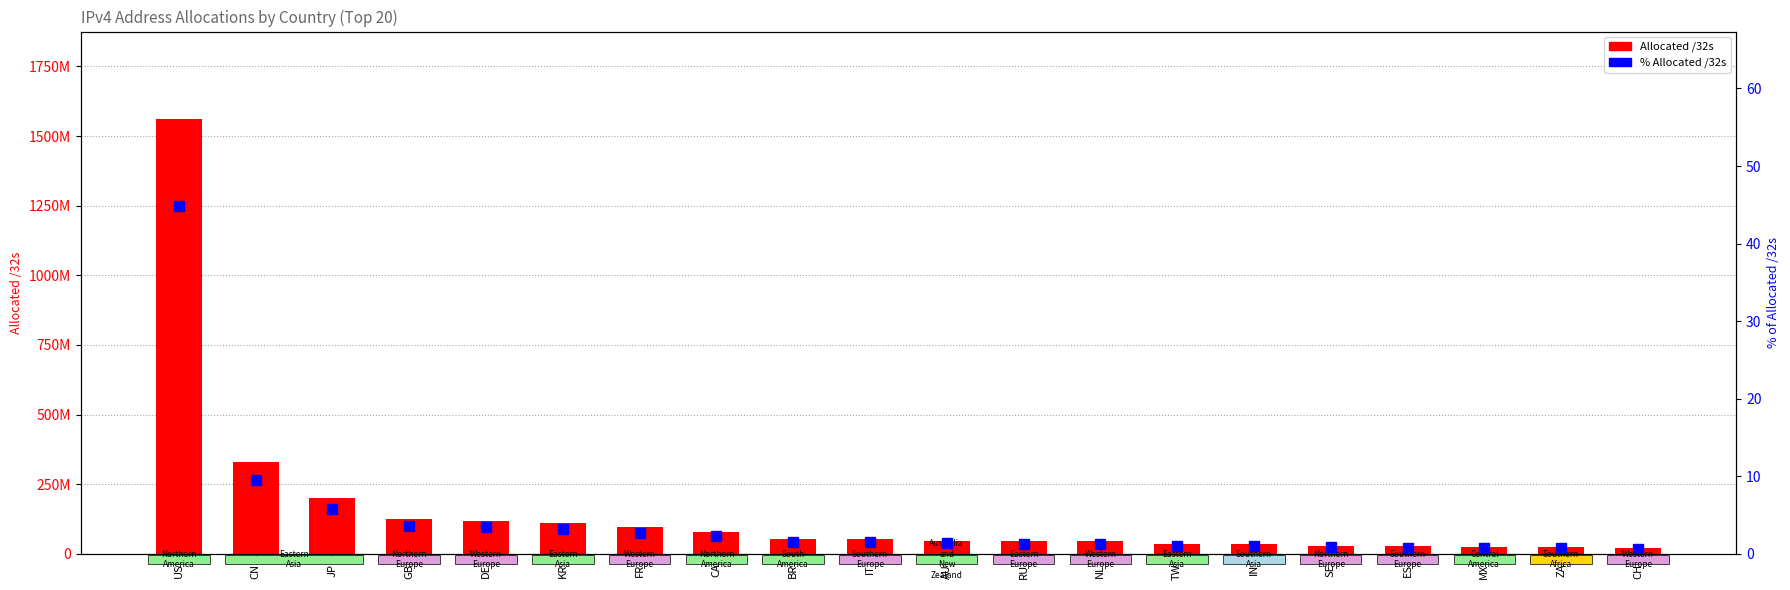

The Allocated /32s series shows 1562581376.0 at US. True or false?

True